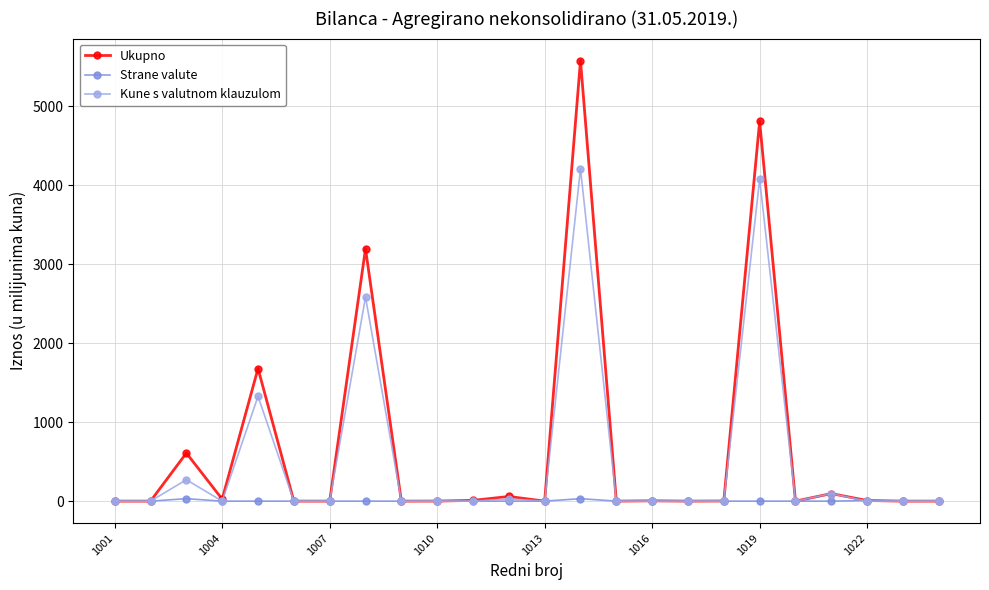

Which series has the largest range (max minus min)?

Ukupno